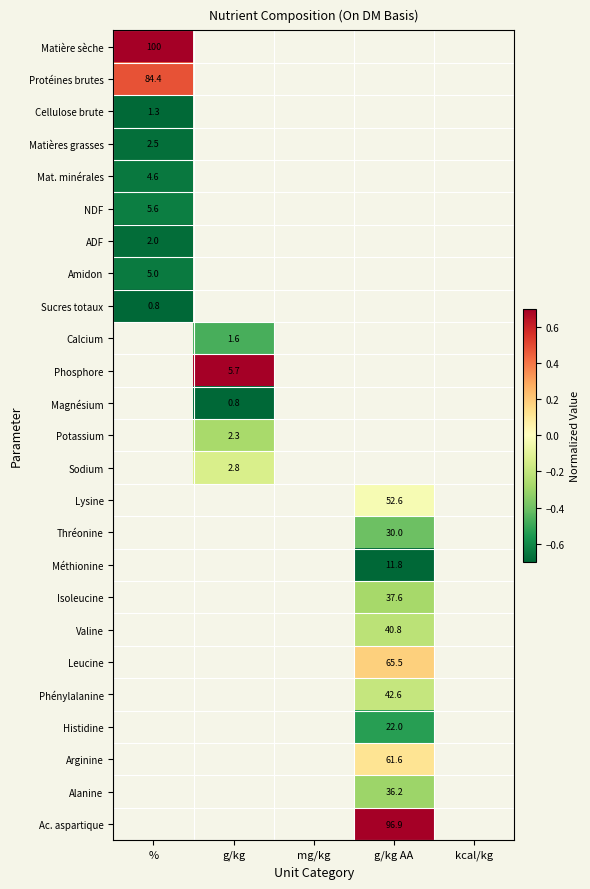

Is it true that Magnésium equals 0.8 at g/kg?

True